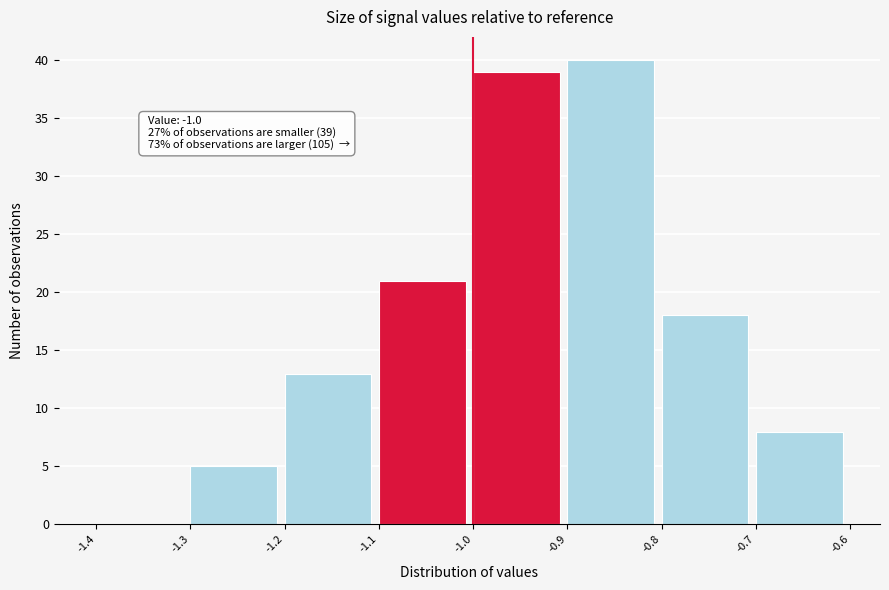

Which range on the x-axis has the tallest bar?

-0.9 to -0.8